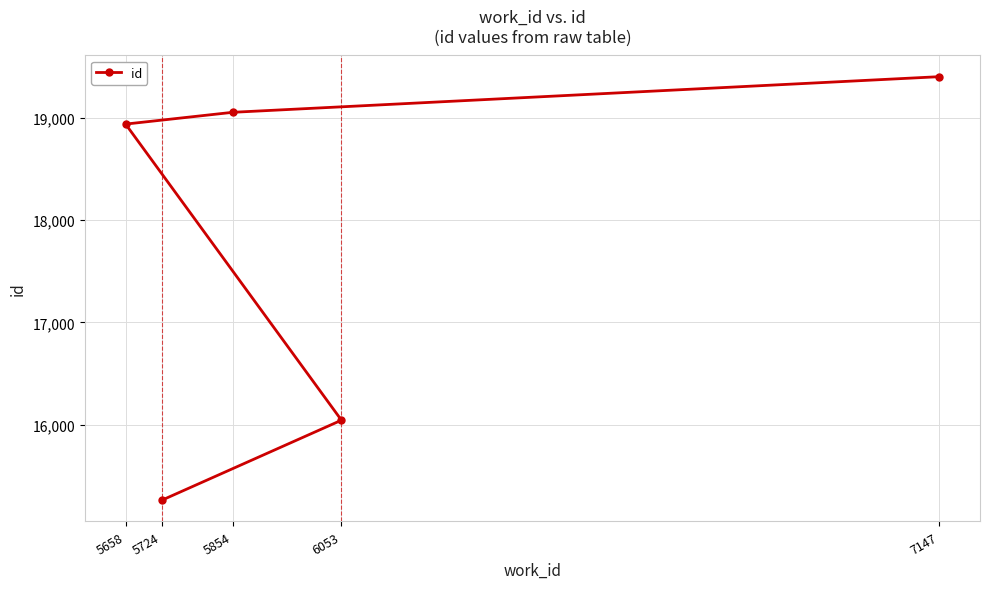

Which category has the highest value across all series?

7147